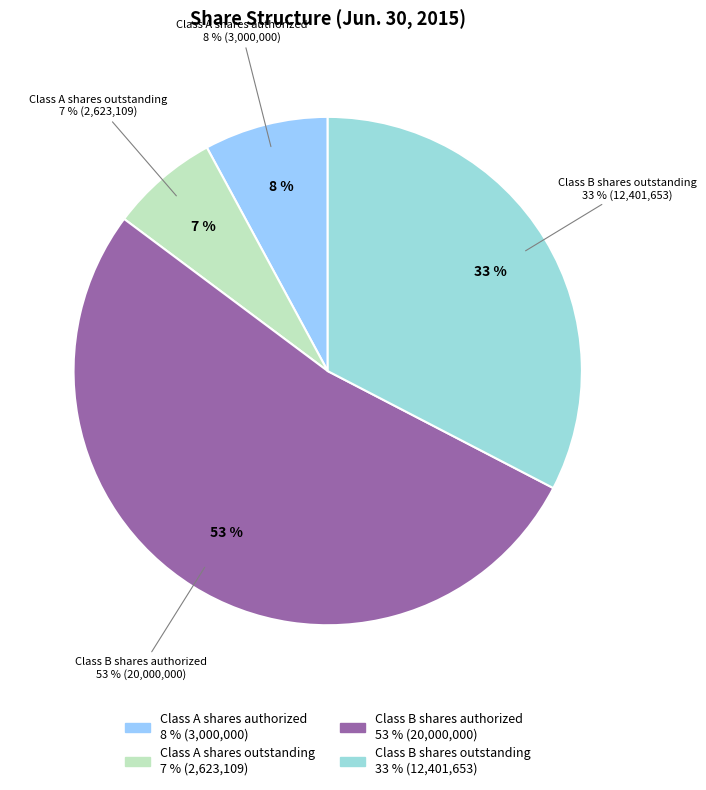

To the nearest percent, what portion does Class B shares authorized represent?

53%